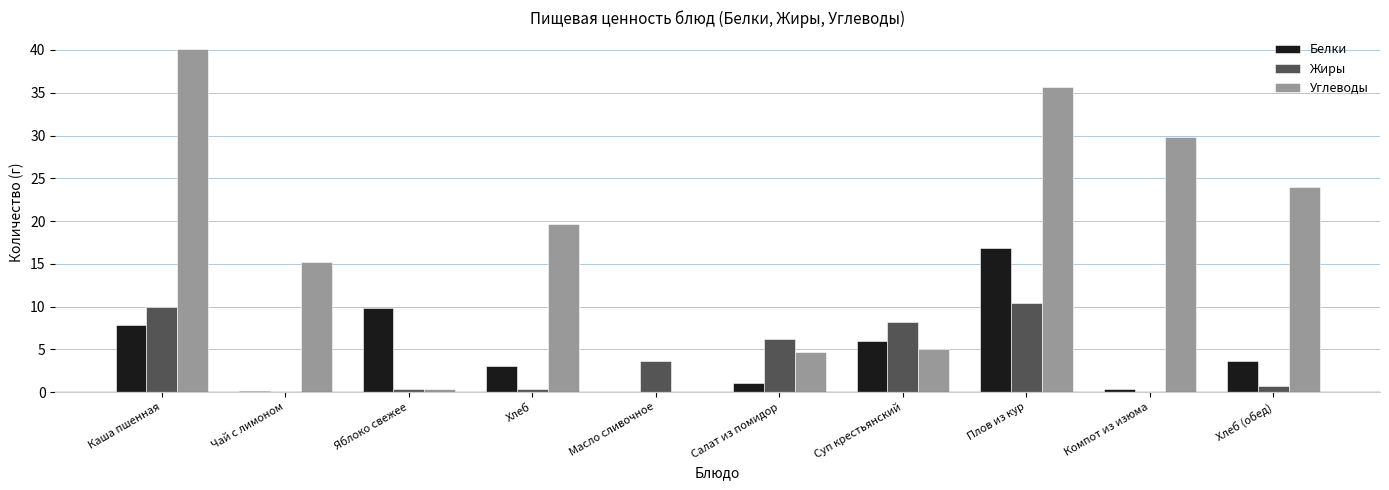

Which series changed the most between Хлеб and Масло сливочное?

Углеводы